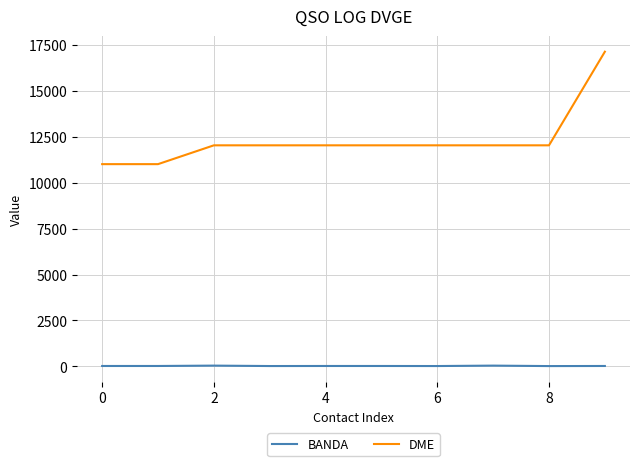

What is the difference between the maximum and second lowest values in the BANDA series?

23